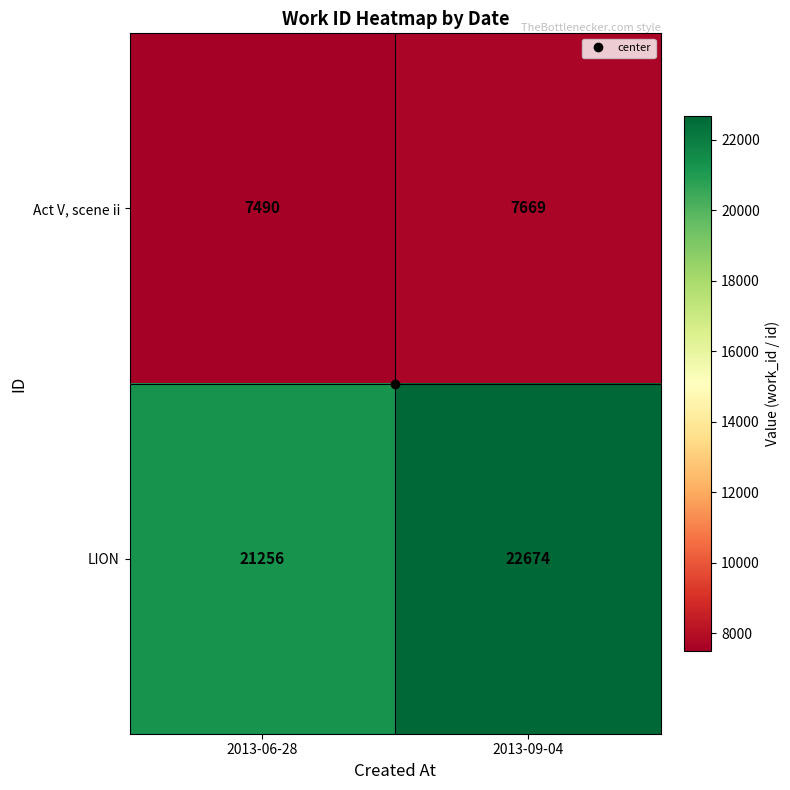

What is the average value of the LION series?

21965